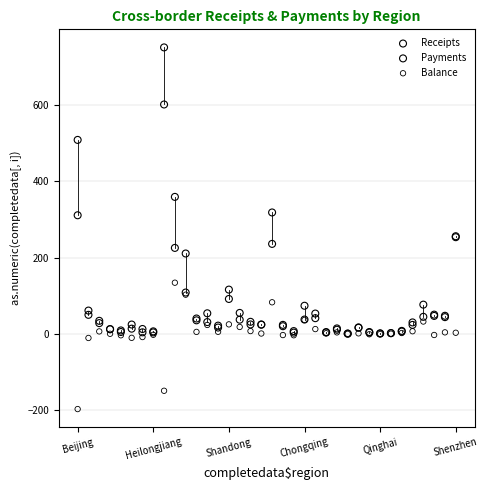

Which series contains the highest Y value?

Payments